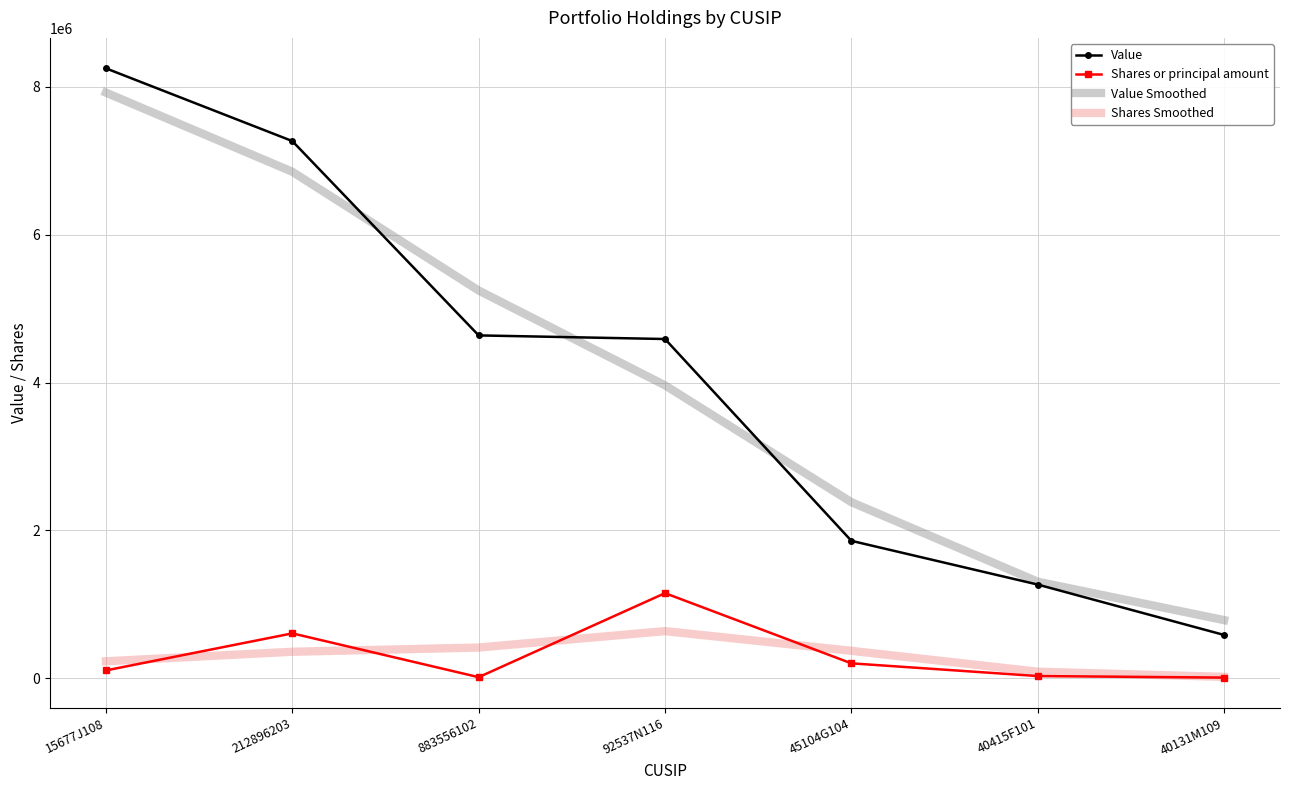

True or false: Value and Shares or principal amount cross at least once.

False